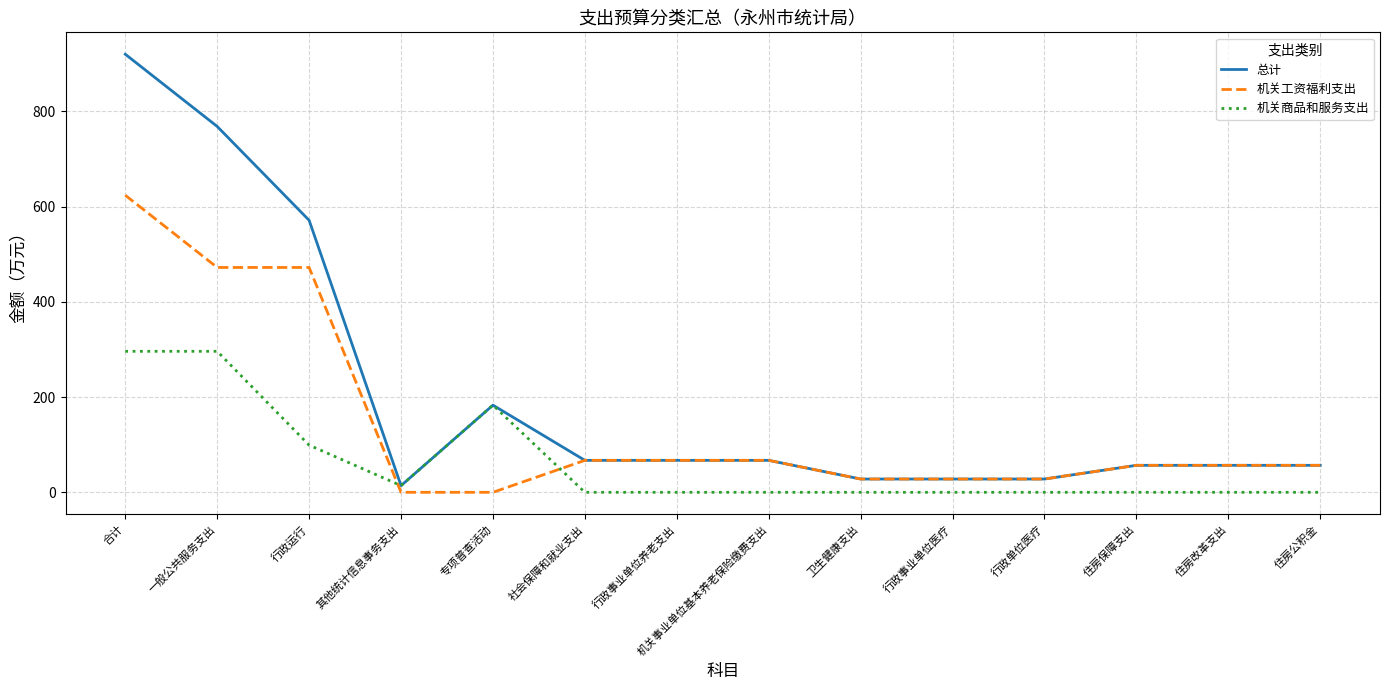

Rank the series by their maximum value, from highest to lowest.

总计, 机关工资福利支出, 机关商品和服务支出